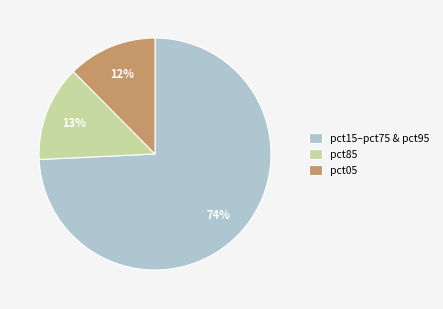

Rank the categories by value from highest to lowest.

pct15–pct75 & pct95, pct85, pct05